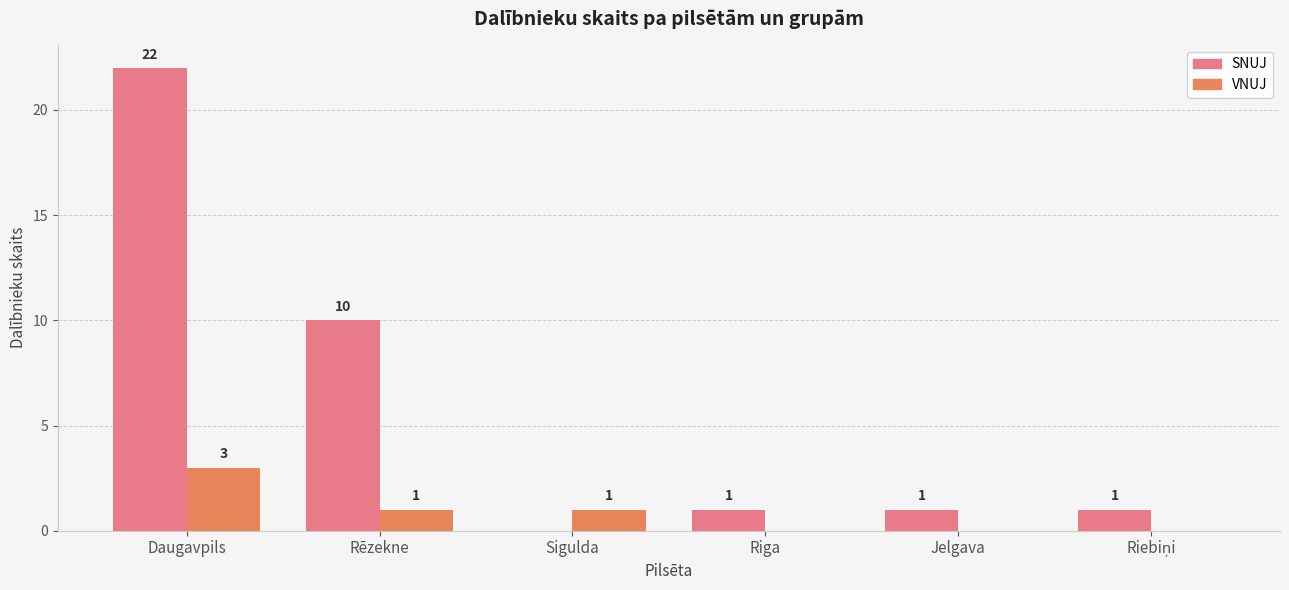

Which series changed the most between Rēzekne and Riga?

SNUJ